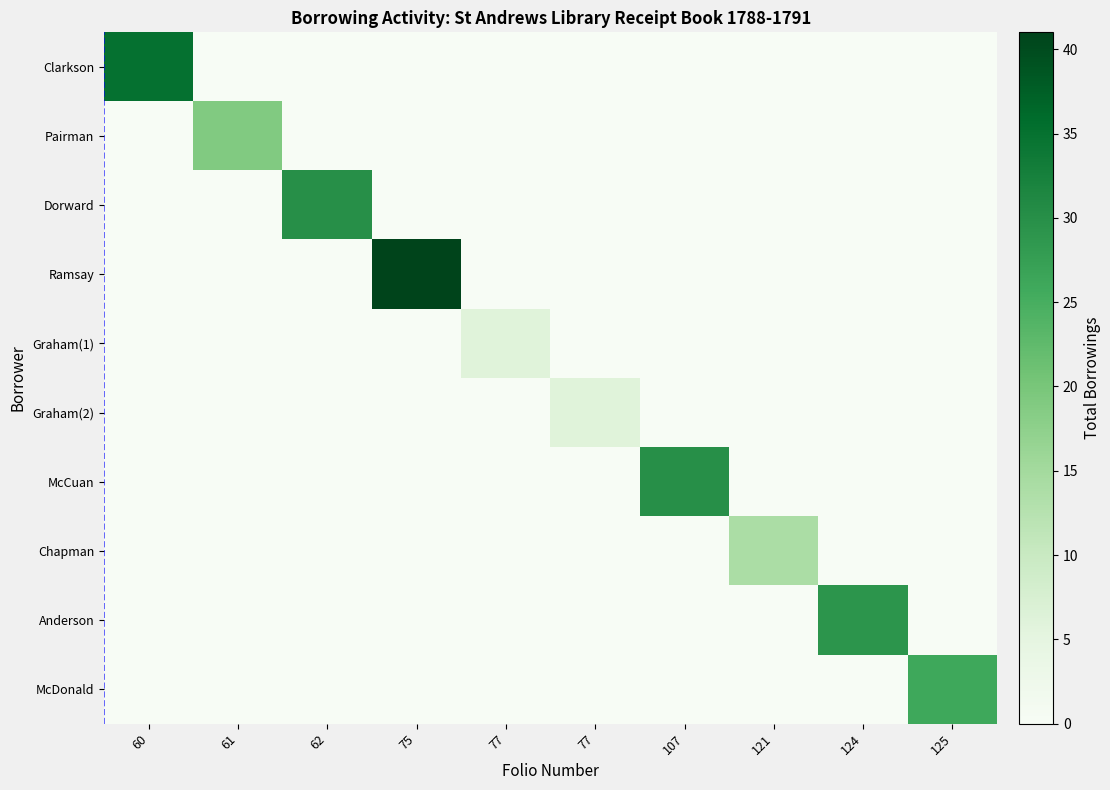

Between 62 and 77, which is larger?

62